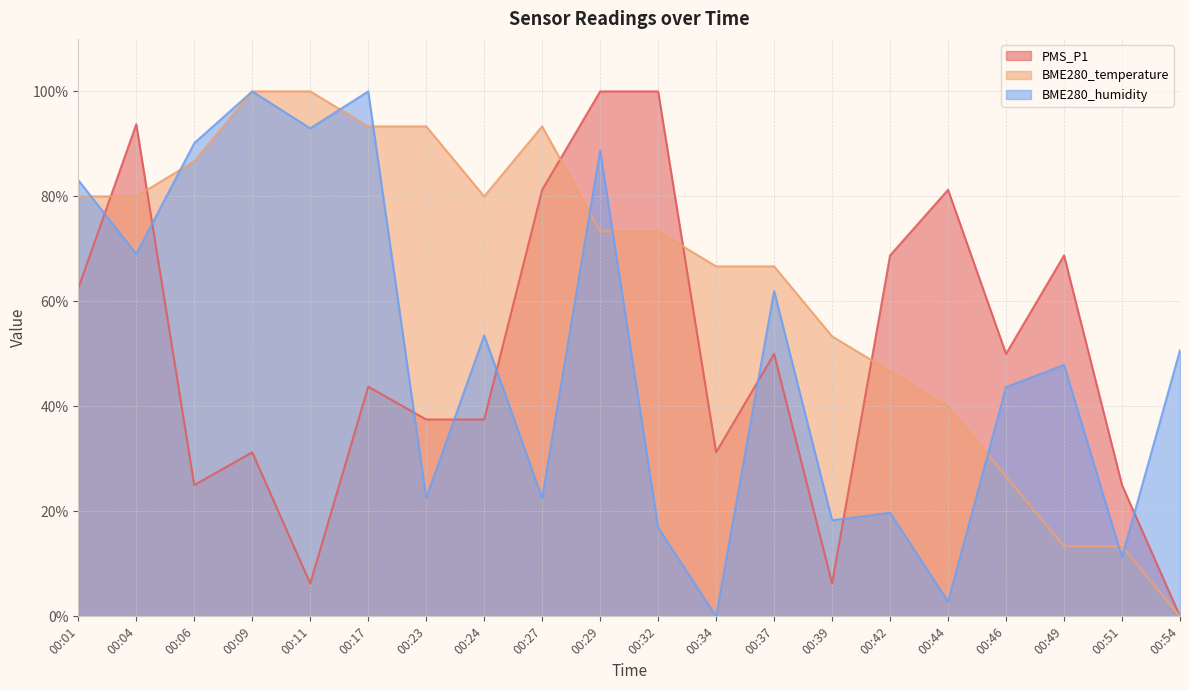

What is the sum of the PMS_P1 values at 00:39 and 00:23?

43.8